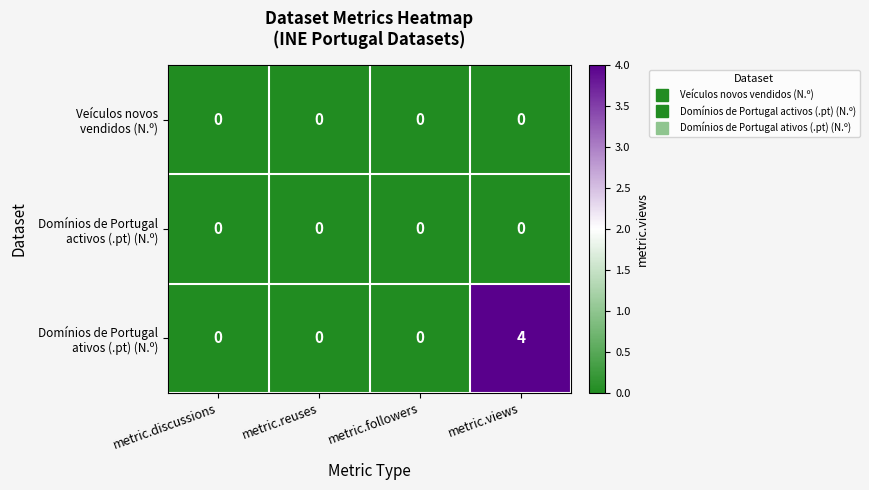

What is the difference between the highest and lowest values at metric.views?

4